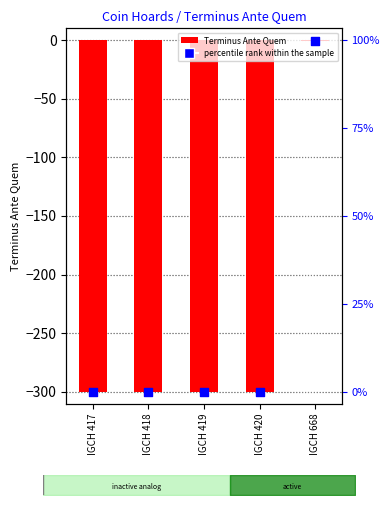

Which series has the largest Y range (max minus min)?

Terminus Ante Quem